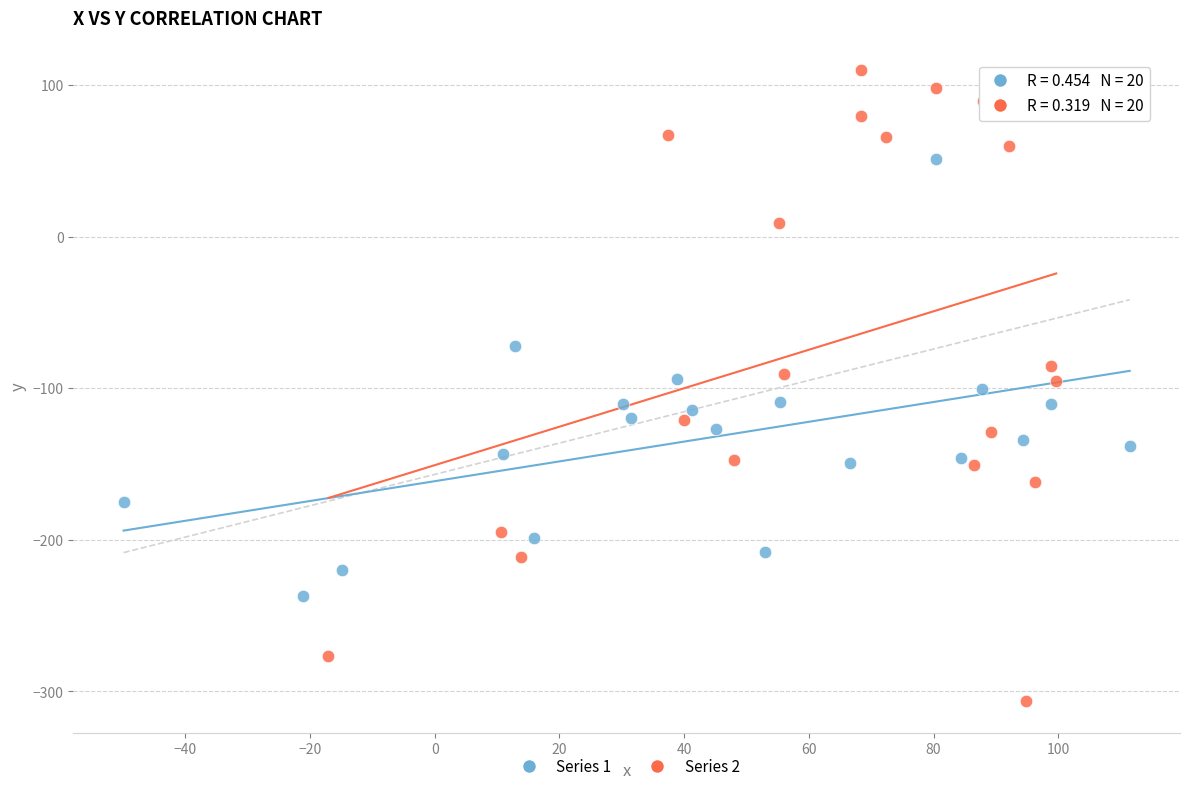

Which series reaches the maximum Y coordinate?

Series 2